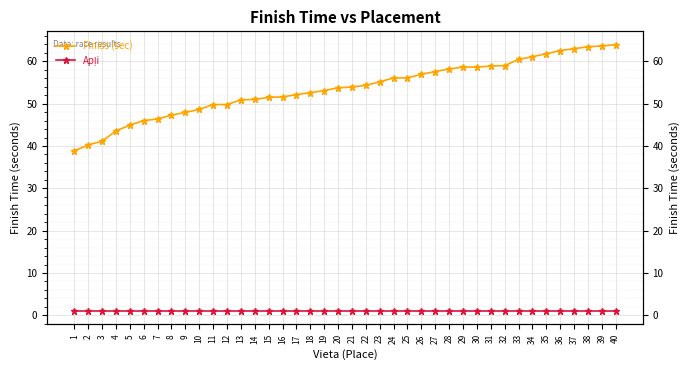

What is the difference between the maximum and second lowest values in the Finišs (sec) series?

23.7